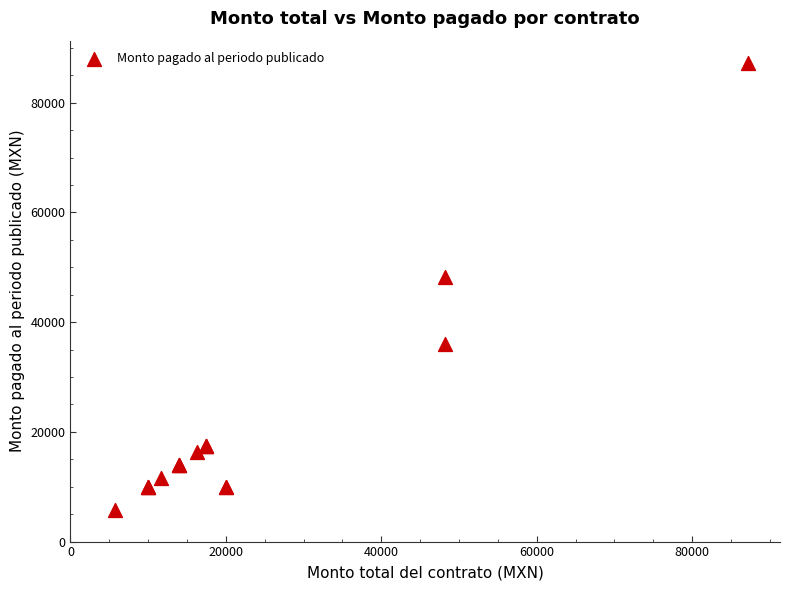

What Y value in the scatter plot is closest to 46516?

48140